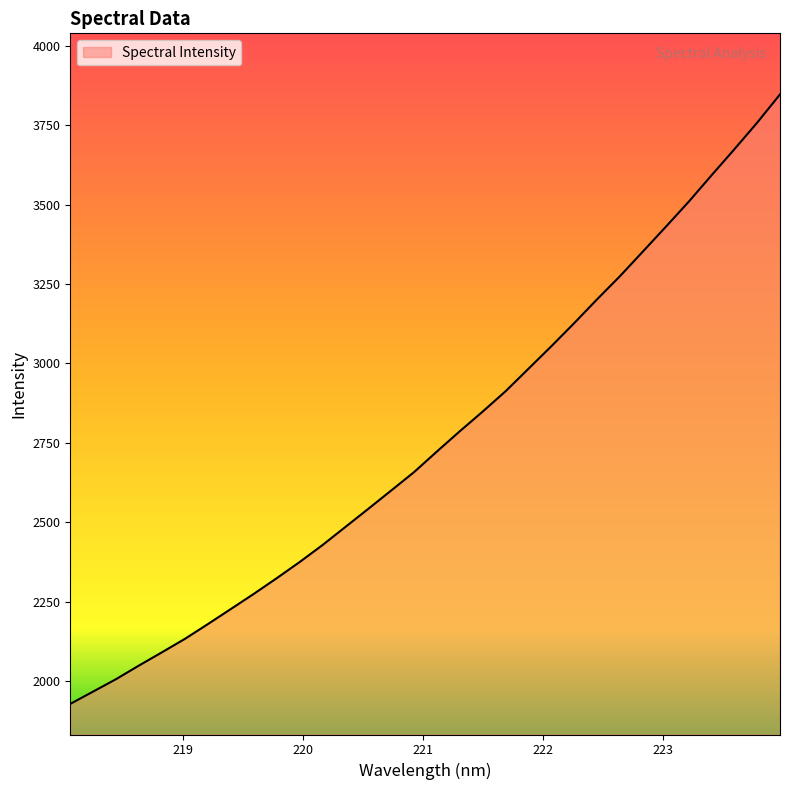

What is the difference between the maximum and minimum values?

1919.8